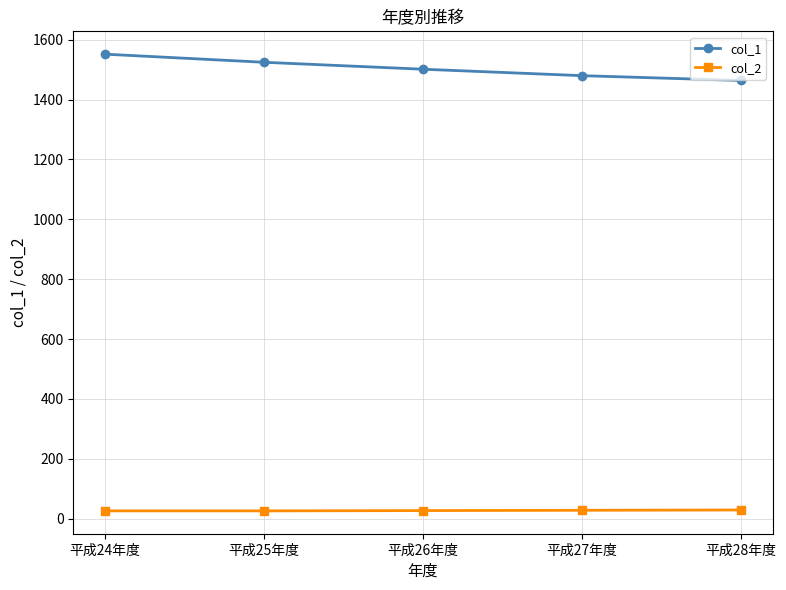

What is the label of the 5th point from the left?

平成28年度